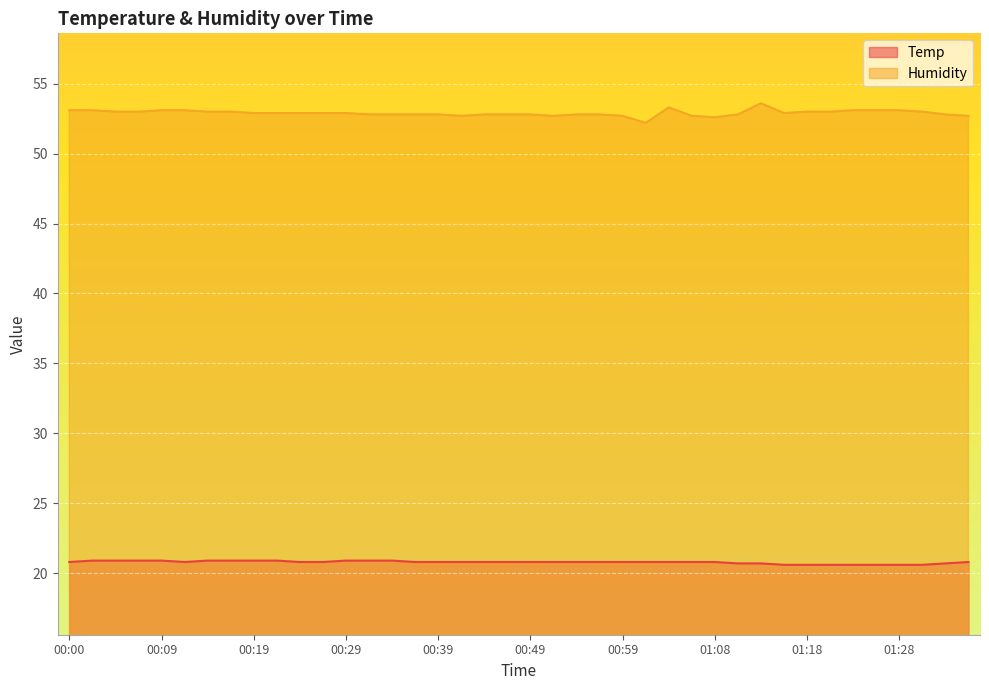

Rank the series at 00:24 from highest to lowest value.

Humidity, Temp